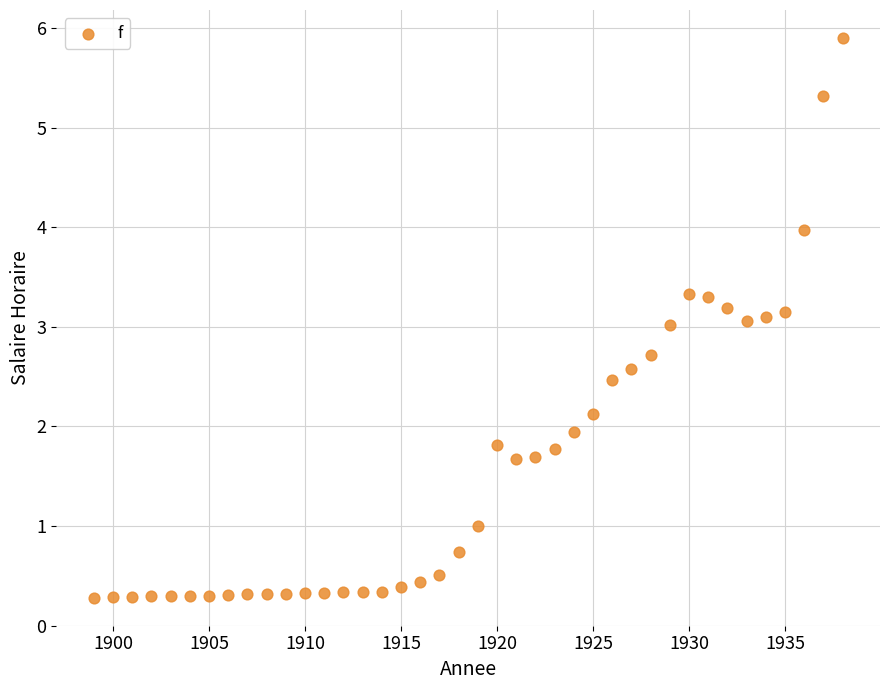

What is the range of X values (max minus min)?

39.0